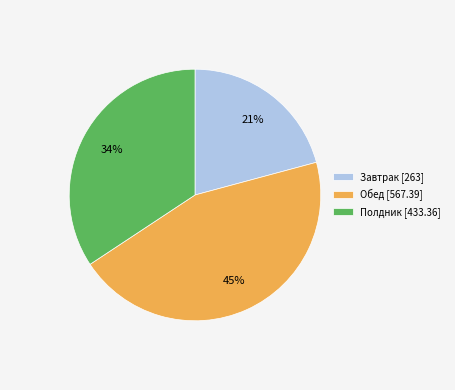

Is there any slice that represents more than half of the pie?

No